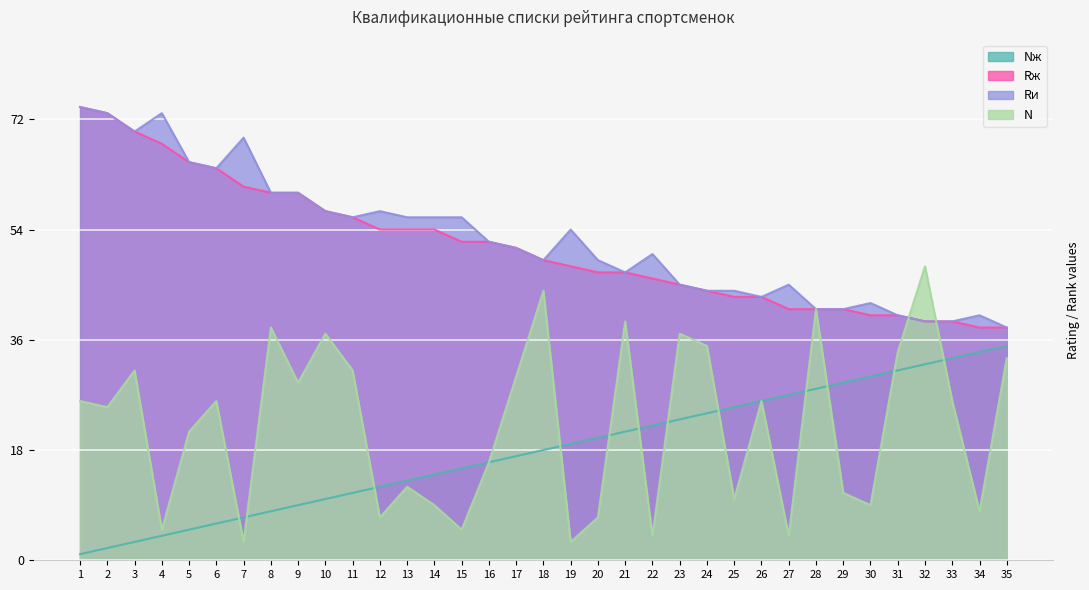

True or false: N and Rи cross at least once.

True